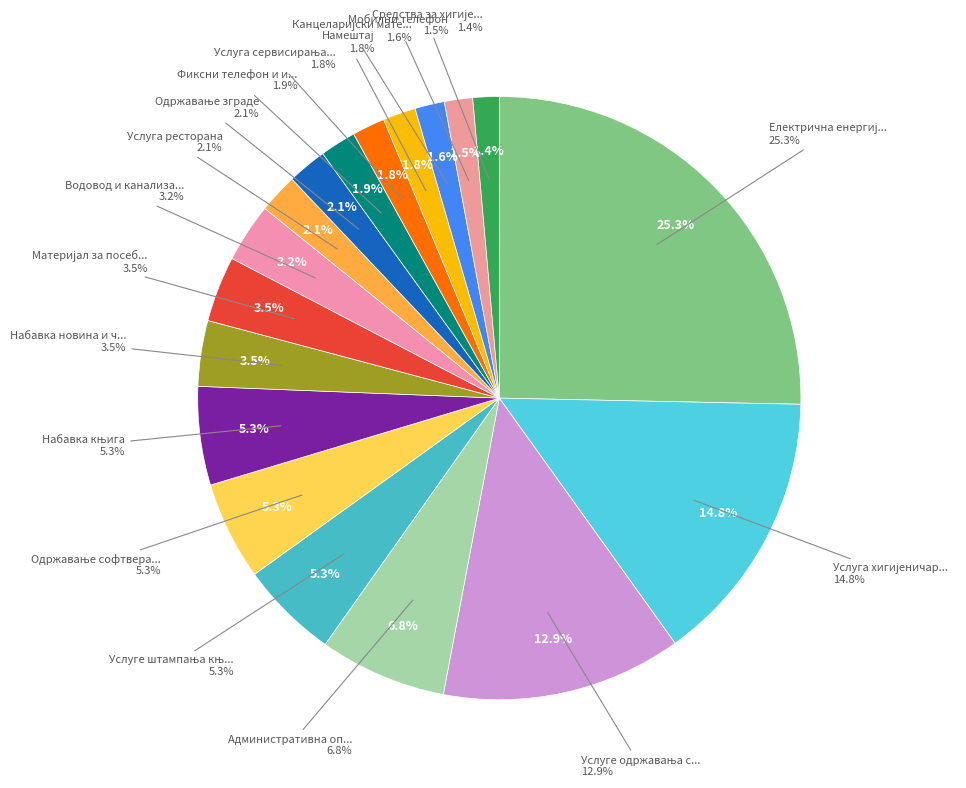

What is the largest slice in the pie chart?

Електрична енергија